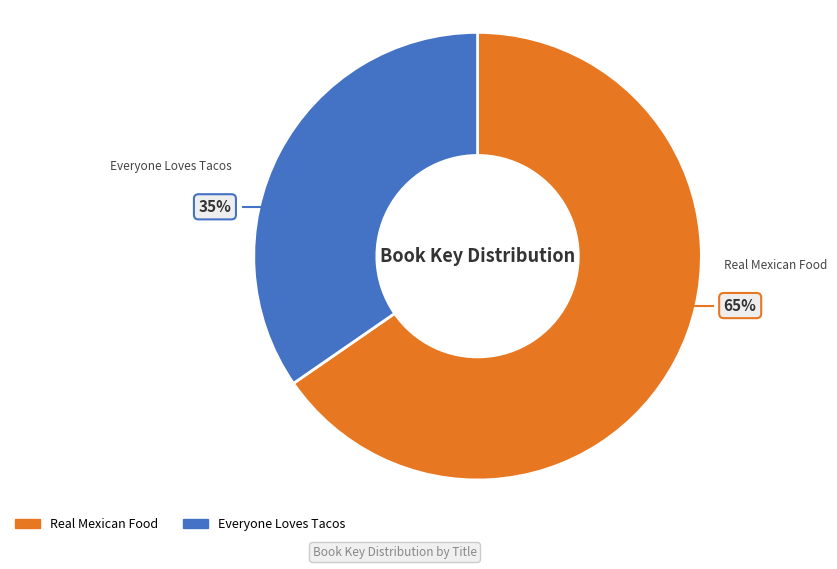

How many slices are in this pie chart?

2